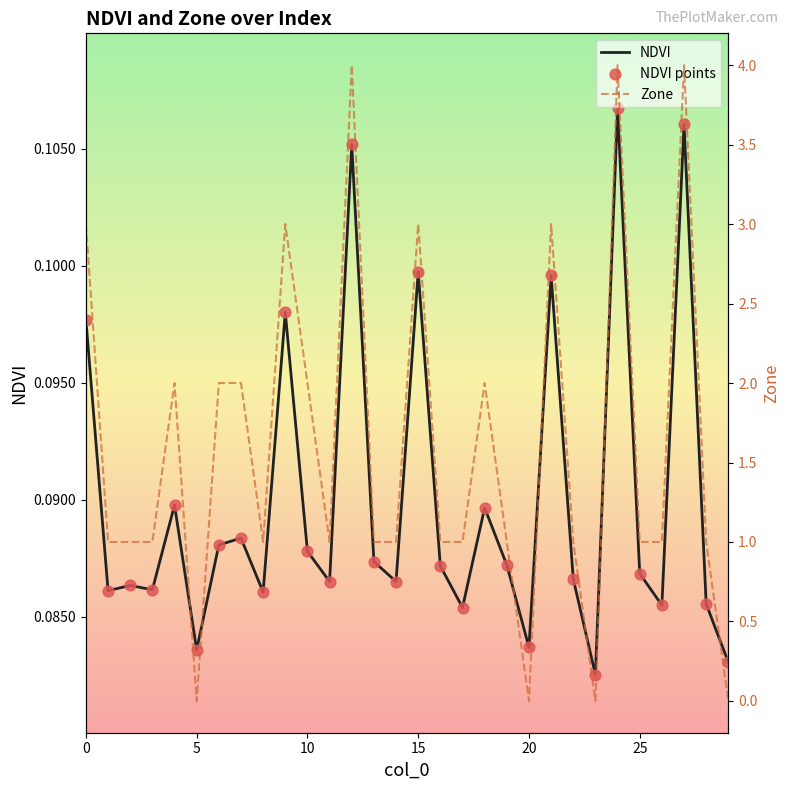

What is the total value across all series at 16?

1.2